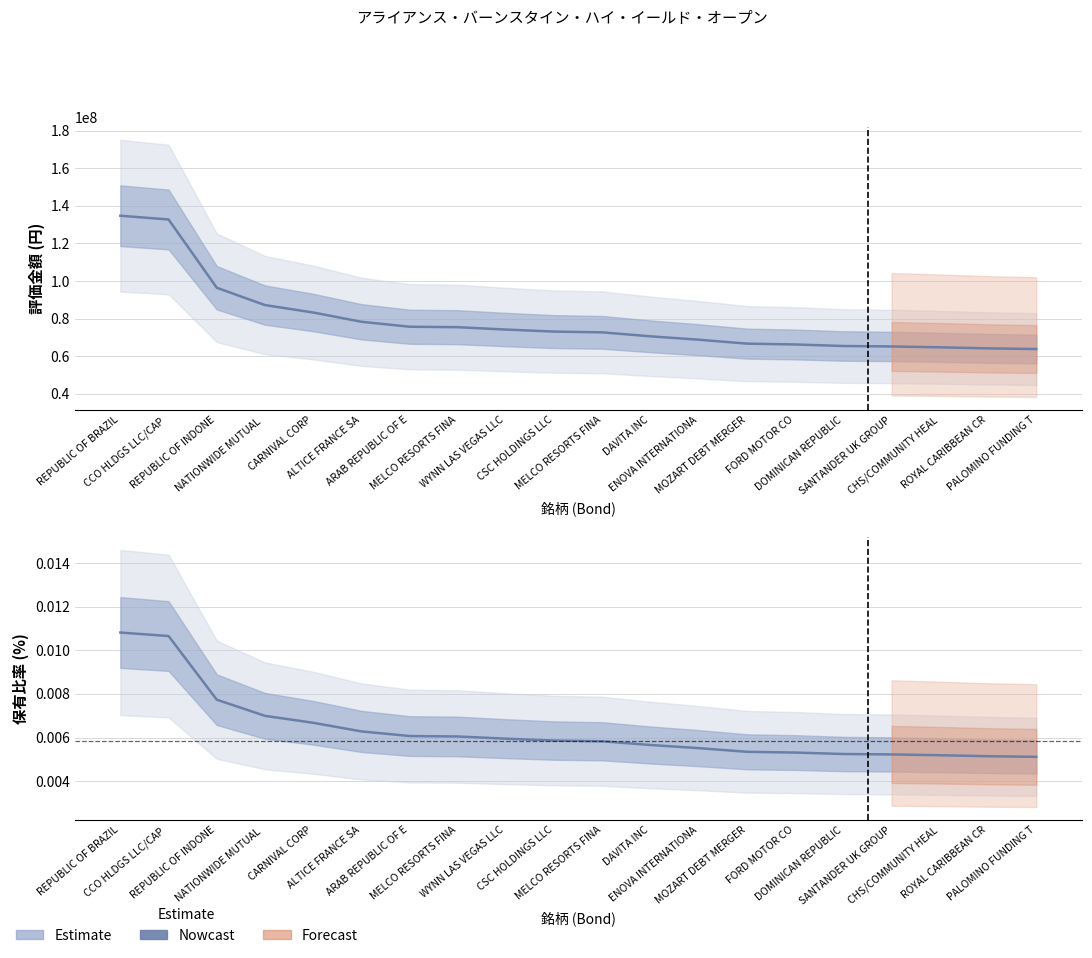

How many lines are shown in the chart?

1